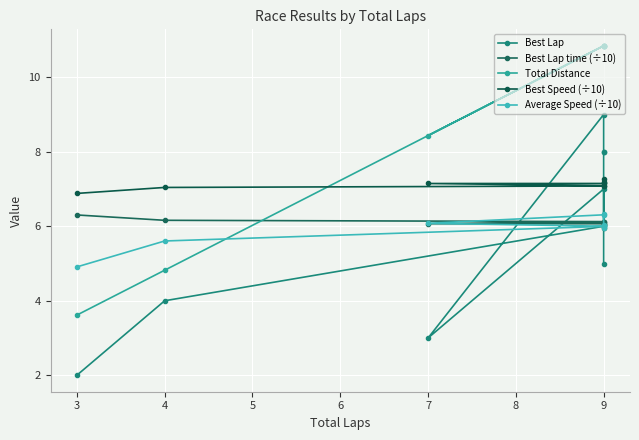

Does the chart display data point markers on the line(s)?

Yes